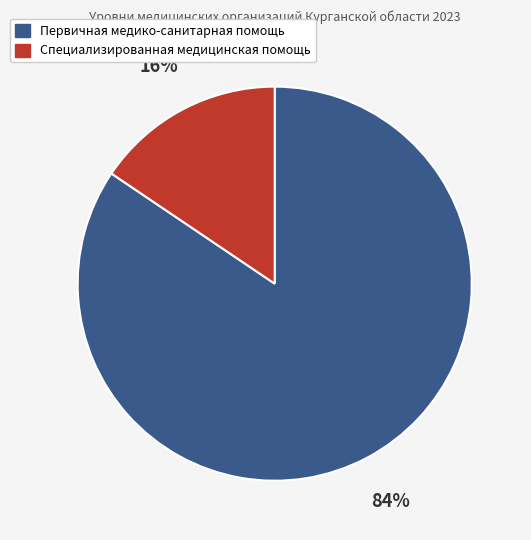

Is Специализированная медицинская помощь the majority of the pie?

No